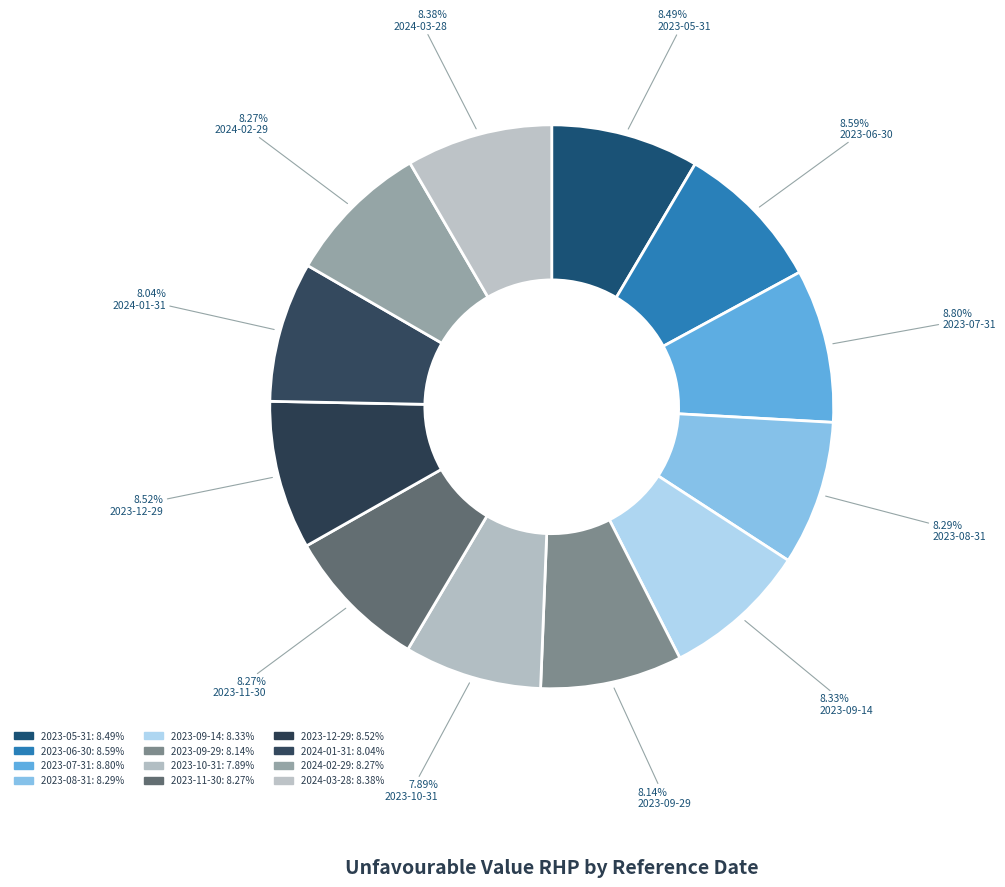

How many slices are in this pie chart?

12